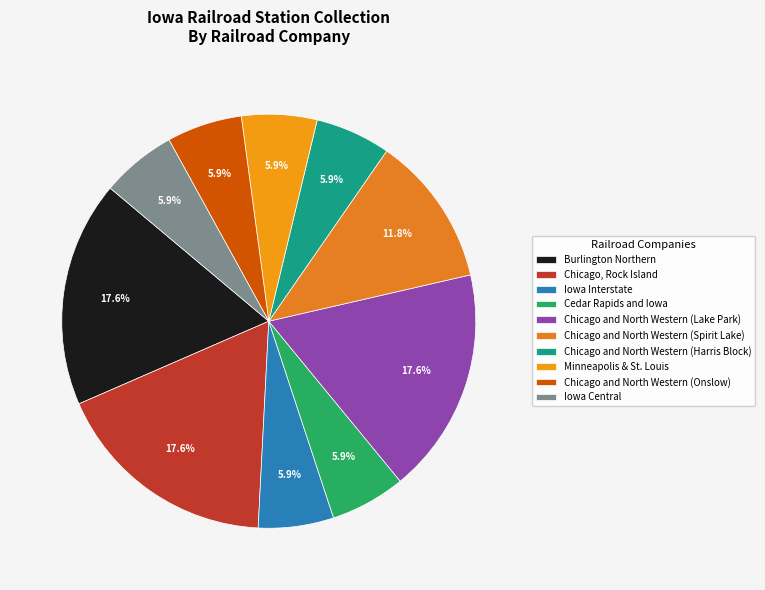

Is there any slice that represents more than half of the pie?

No